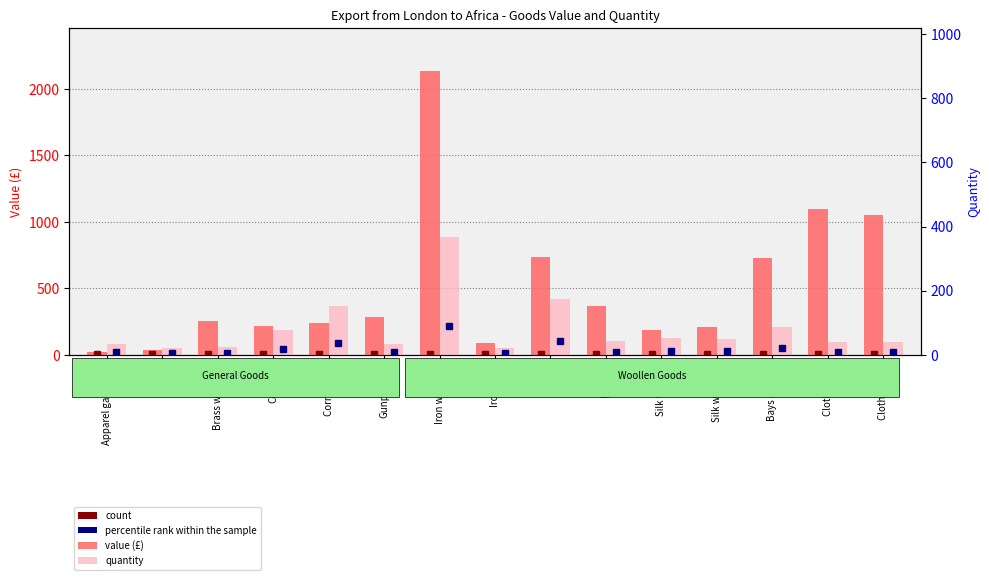

What is the highest value of the value (£) series?

2136